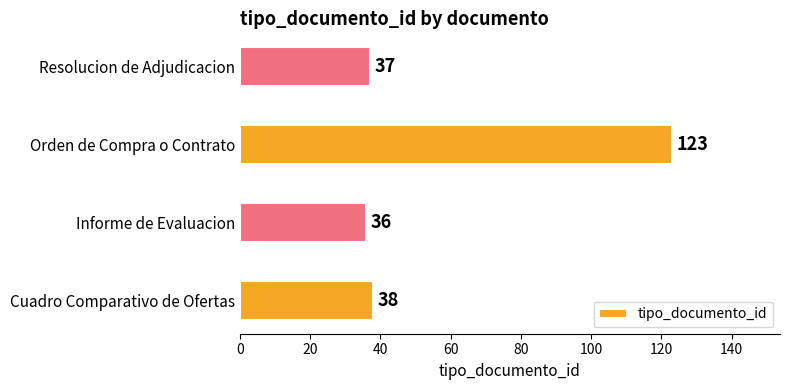

Is it true that the value at Resolucion de Adjudicacion is 51?

False